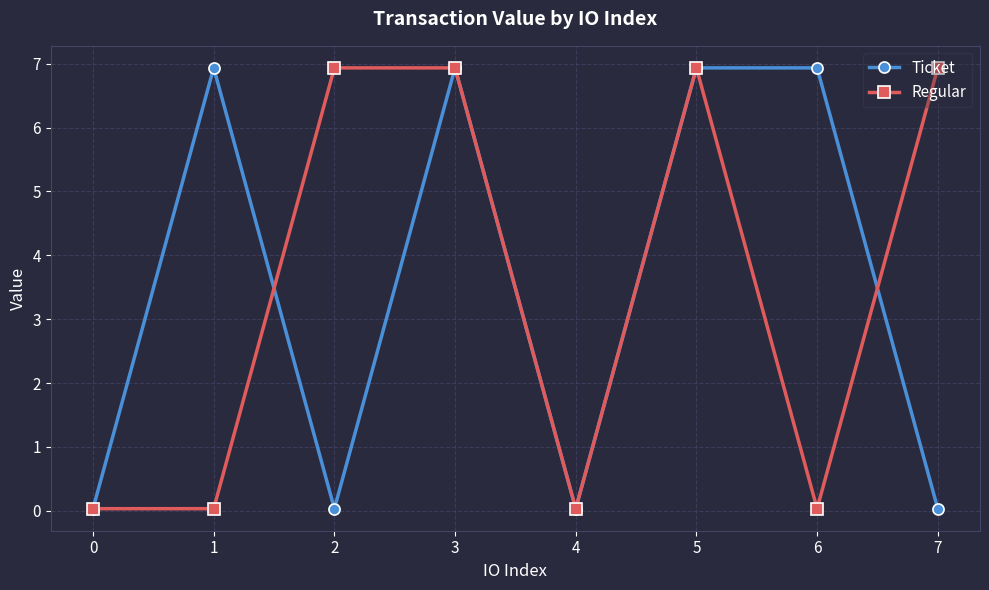

What is the difference between the Ticket values at 7 and 1?

6.9